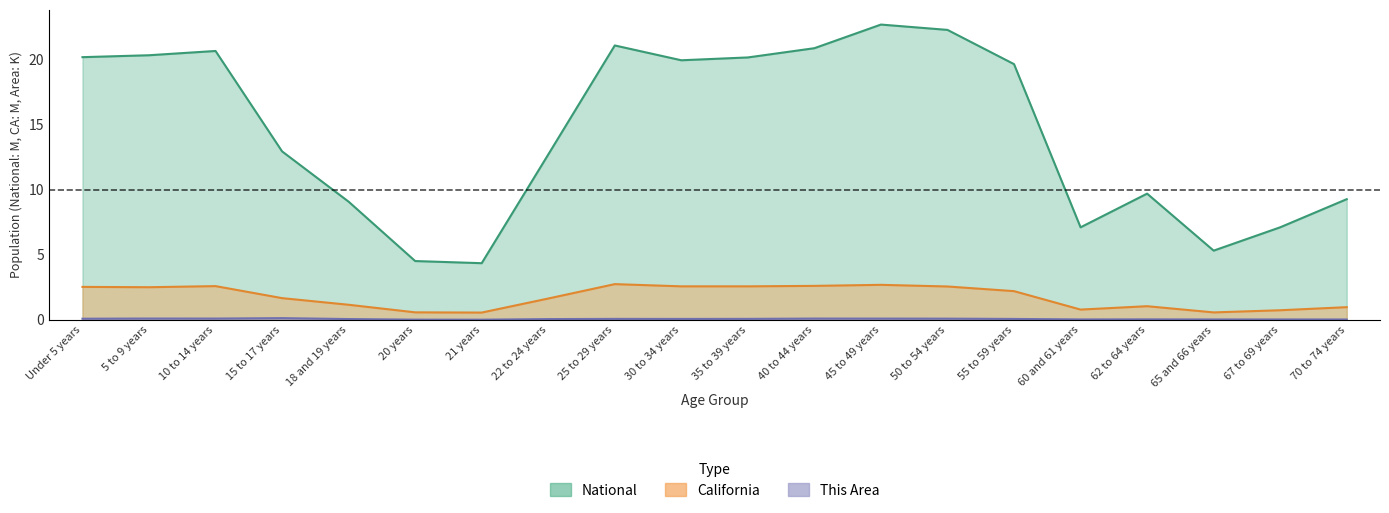

What is the label of the 12th point from the right?

25 to 29 years